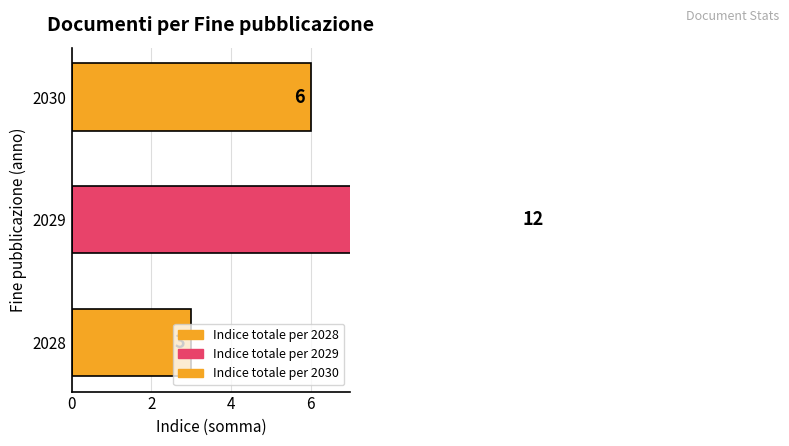

True or false: the data shows 2 at 2030.

False